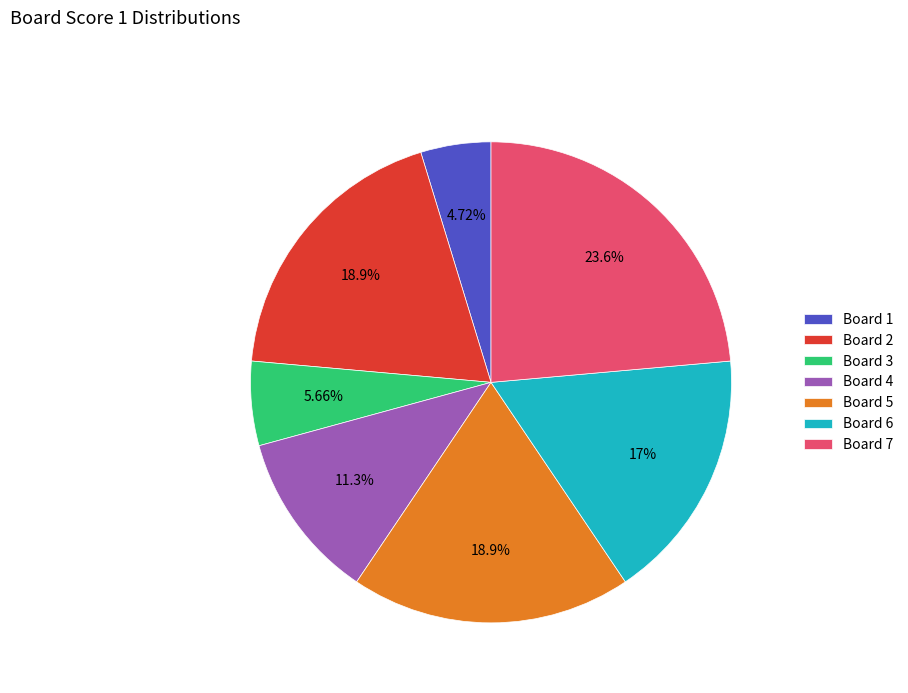

Which slice is the smallest?

Board 1